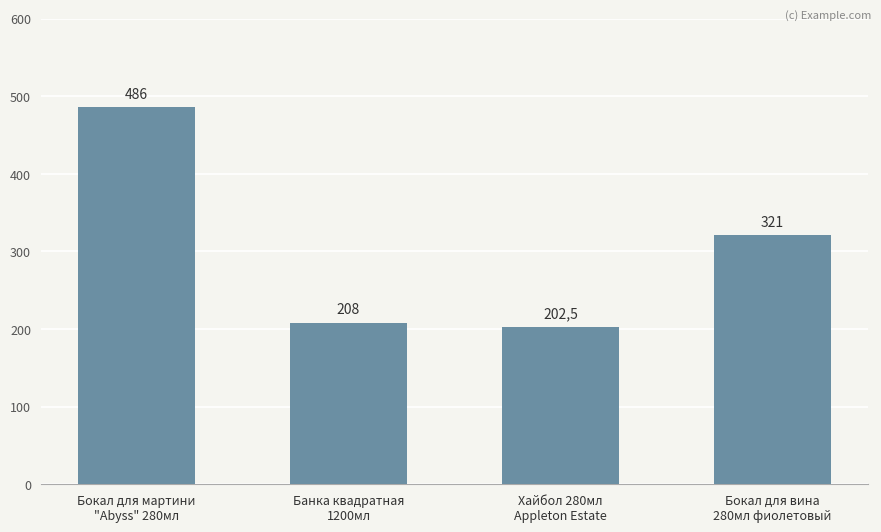

The chart shows a value of 208.0 at Банка квадратная
1200мл. True or false?

True